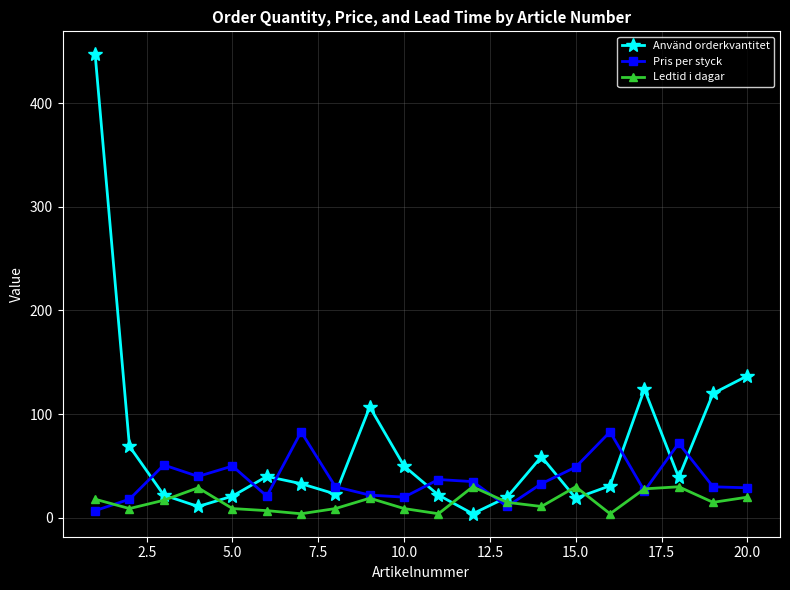

Which series has the largest total across all categories?

Använd orderkvantitet